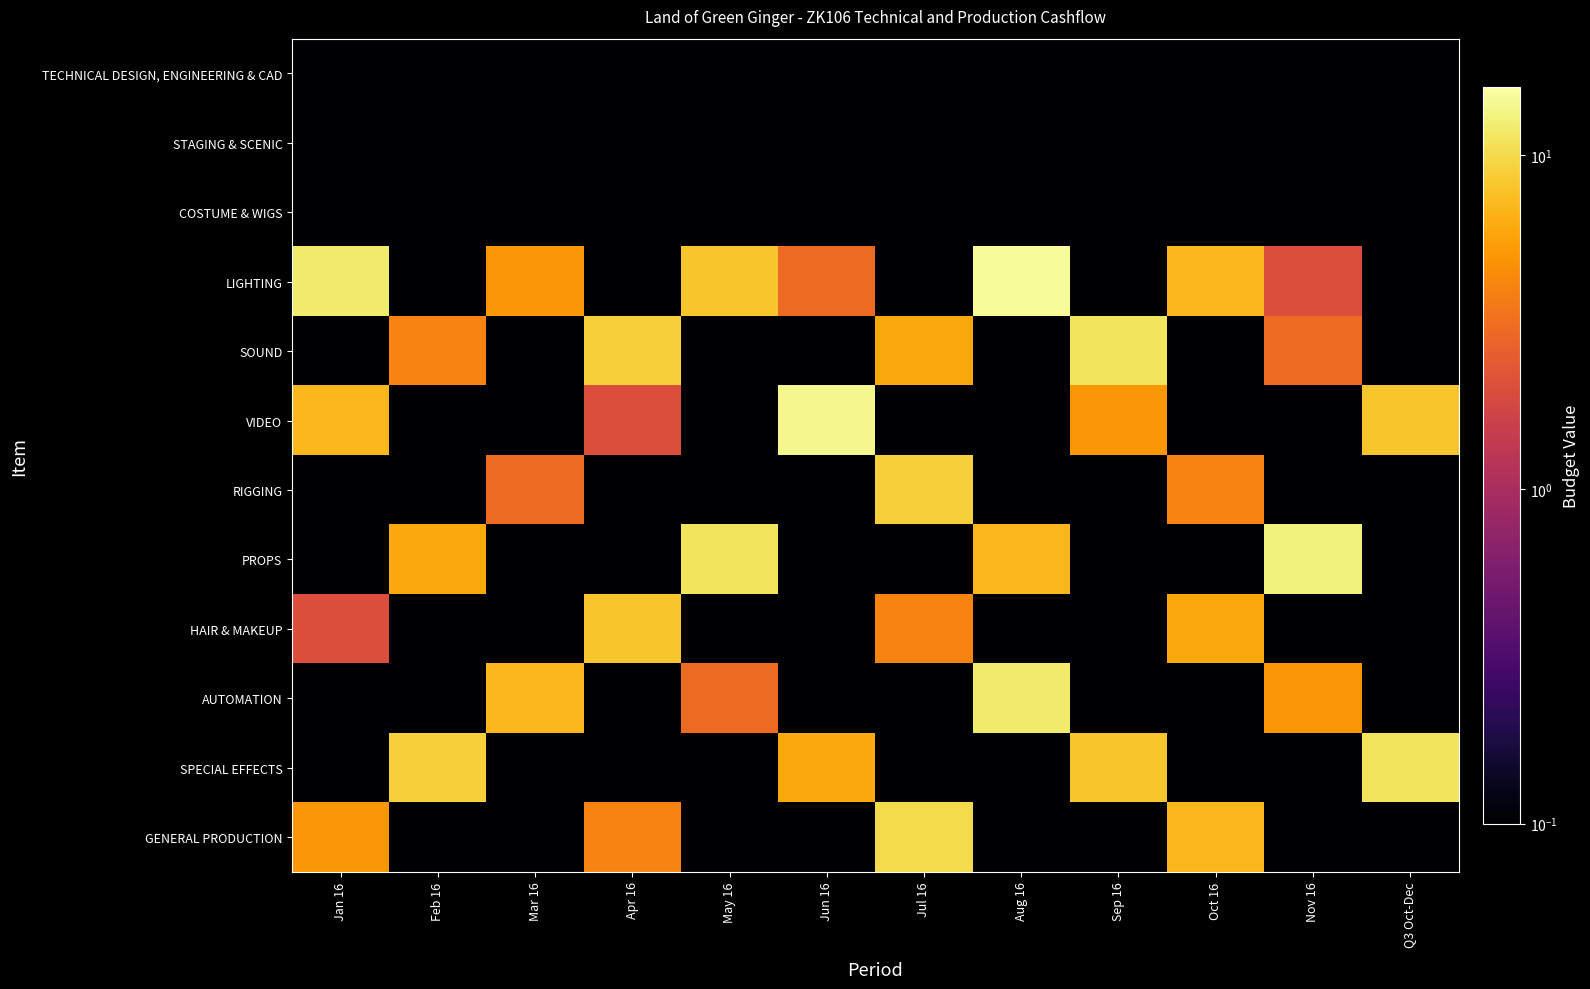

Which has a higher value, Jan 16 or Sep 16?

Jan 16